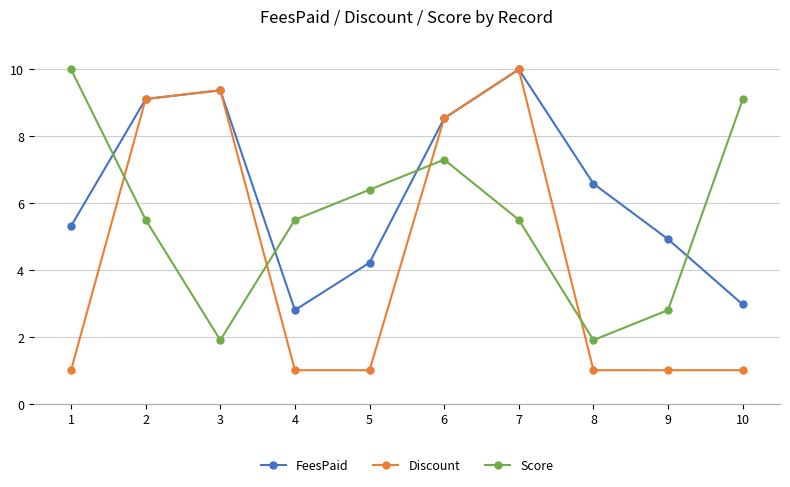

At which category does Score reach its first local valley?

3